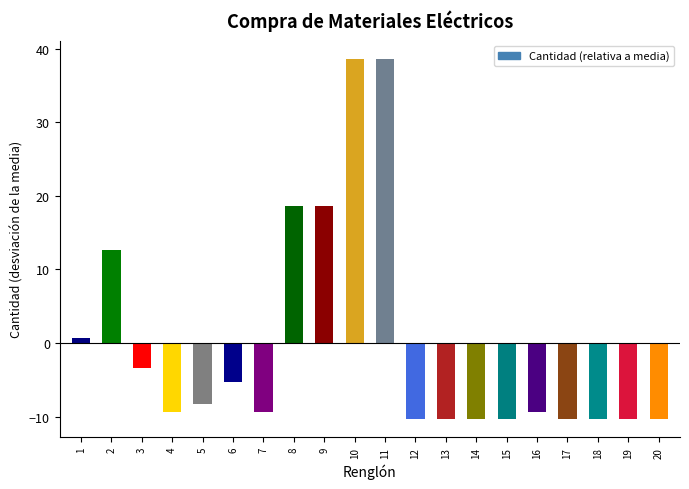

Read the value at 2.

12.7